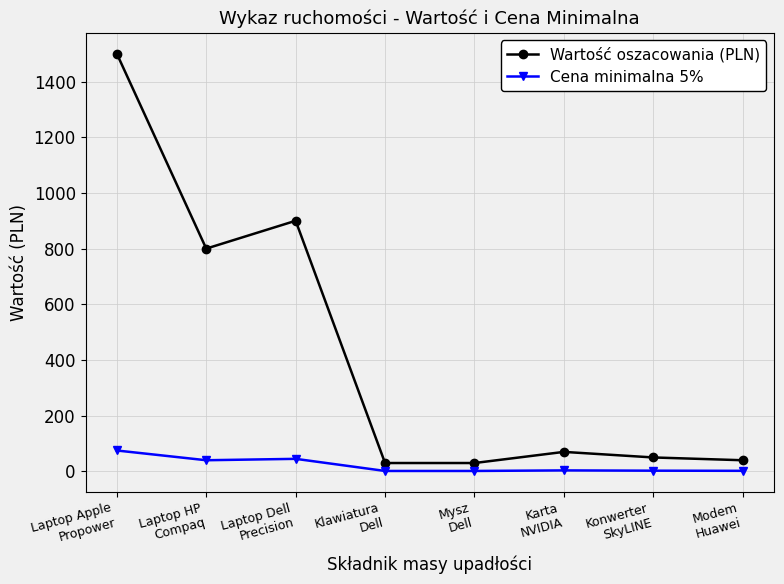

True or false: Cena minimalna 5% and Wartość oszacowania (PLN) cross at least once.

False